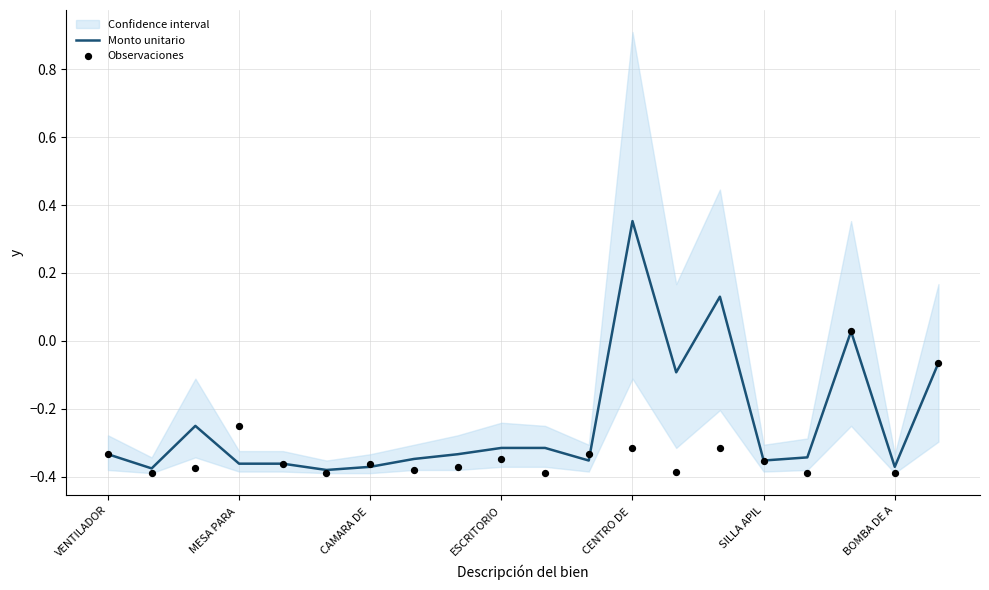

Which category has the highest value in the Monto unitario series?

CENTRO DE 